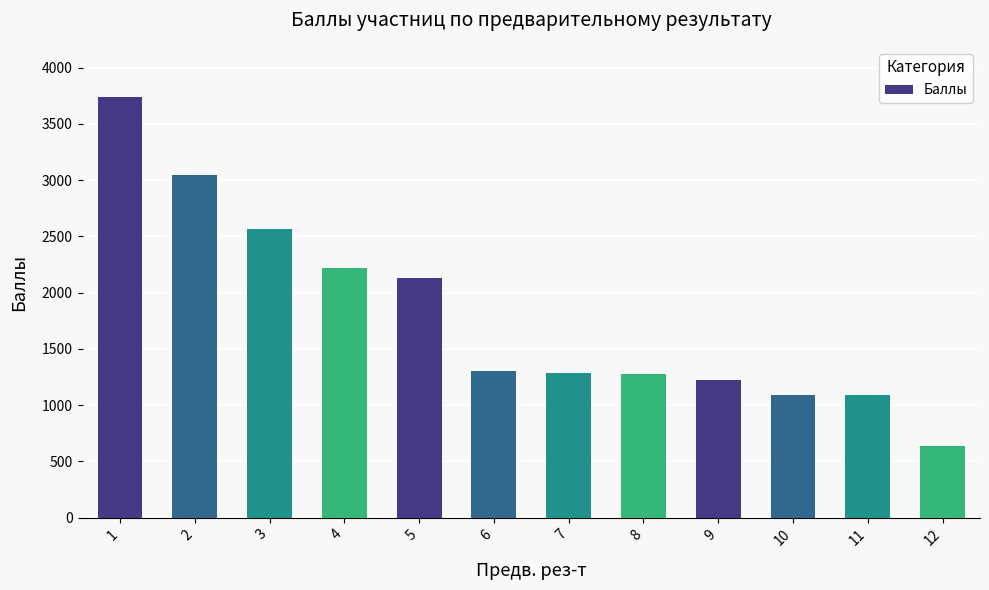

What is the value of the 7th bar from the left?

1283